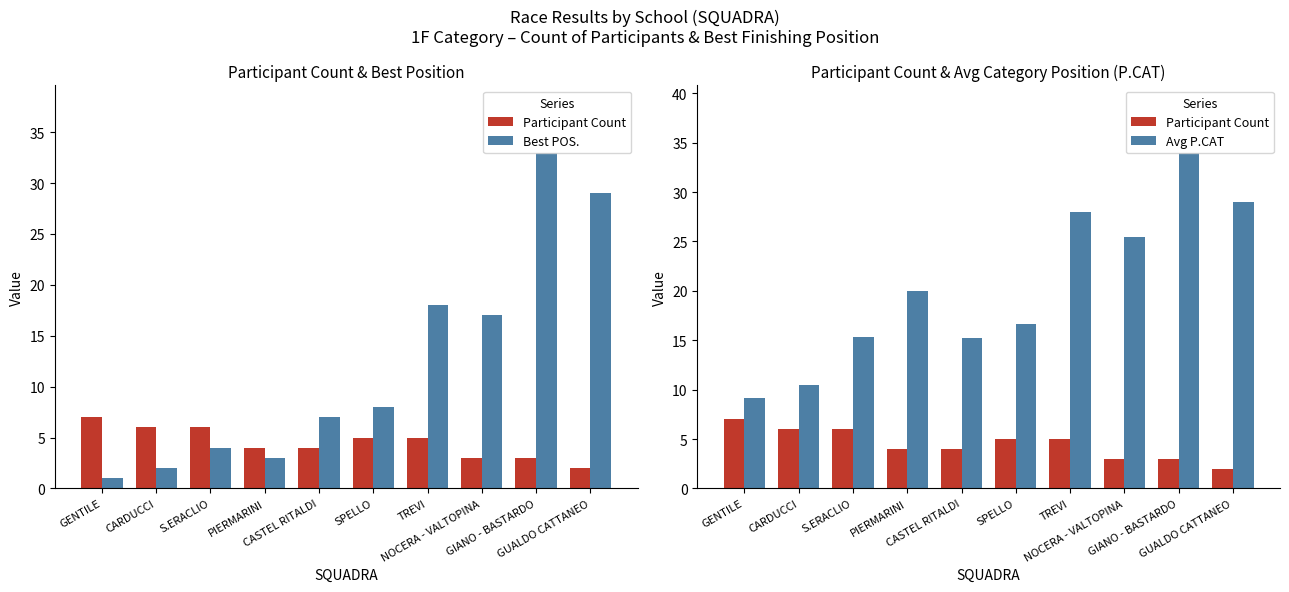

Which series has the largest total across all categories?

Avg P.CAT